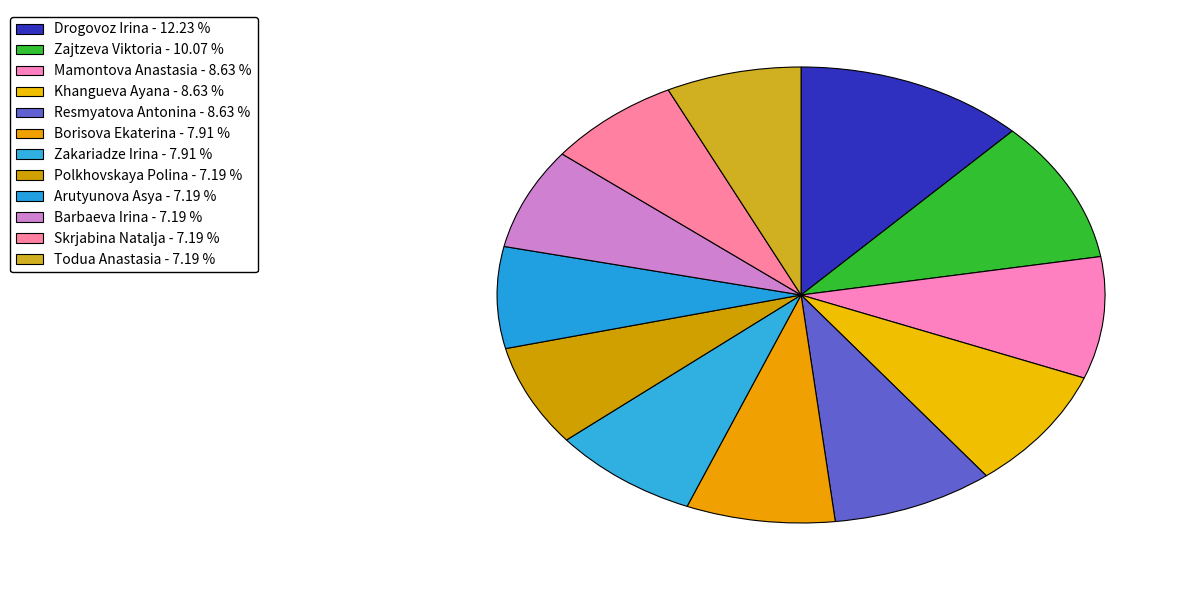

Is there any slice that represents more than half of the pie?

No